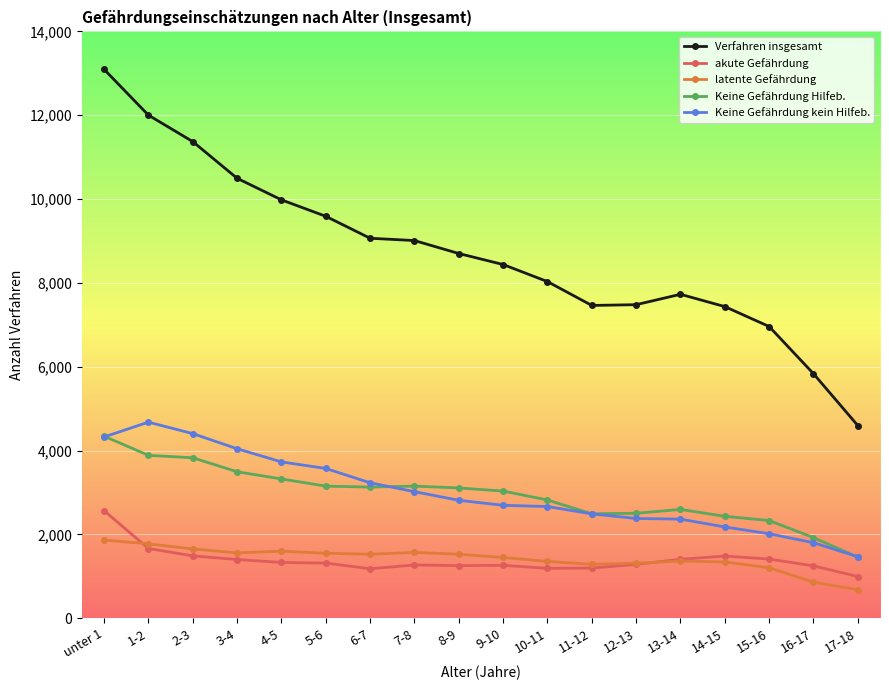

Which series has the largest total across all categories?

Verfahren insgesamt